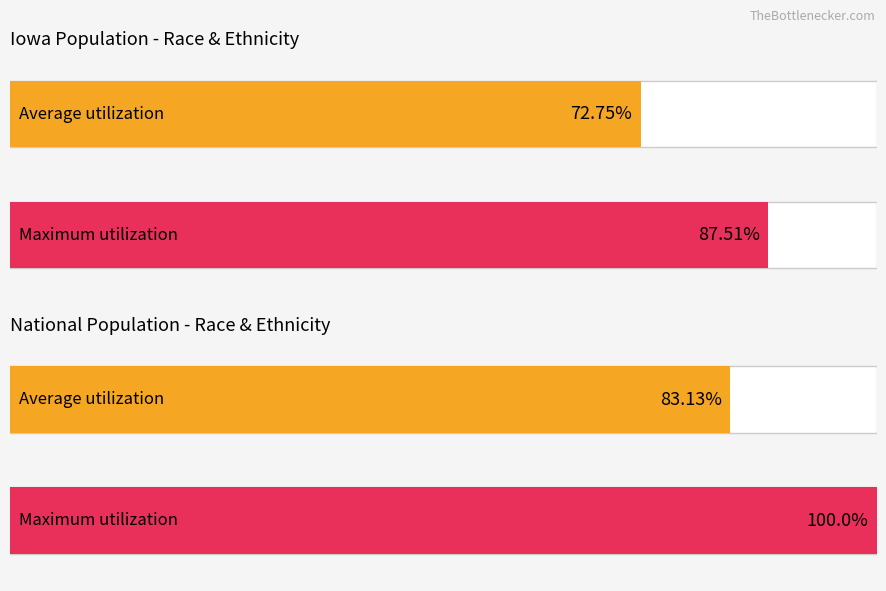

How many bars are there in each group?

2